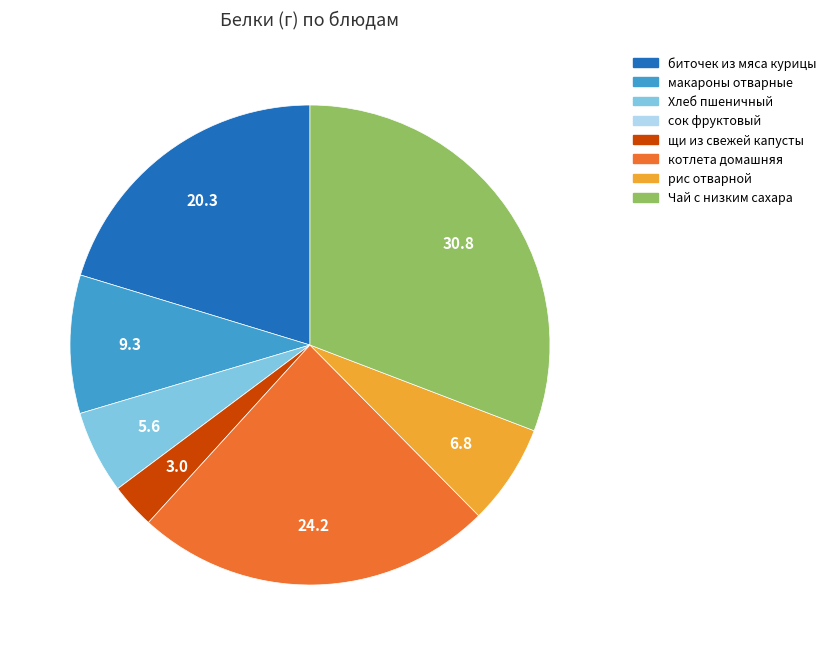

Which category has the biggest portion of the pie?

Чай с низким сахара